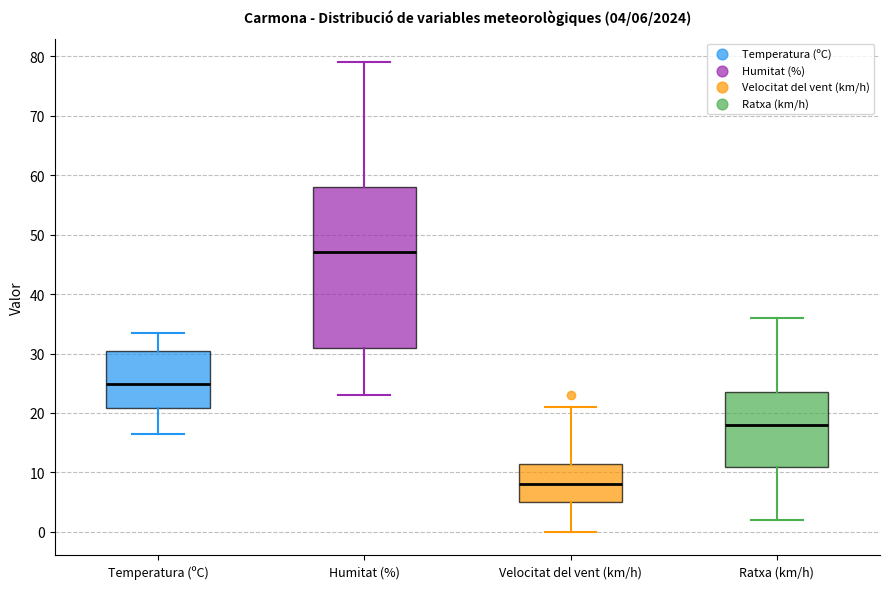

Which box has the highest median line?

Humitat (%)